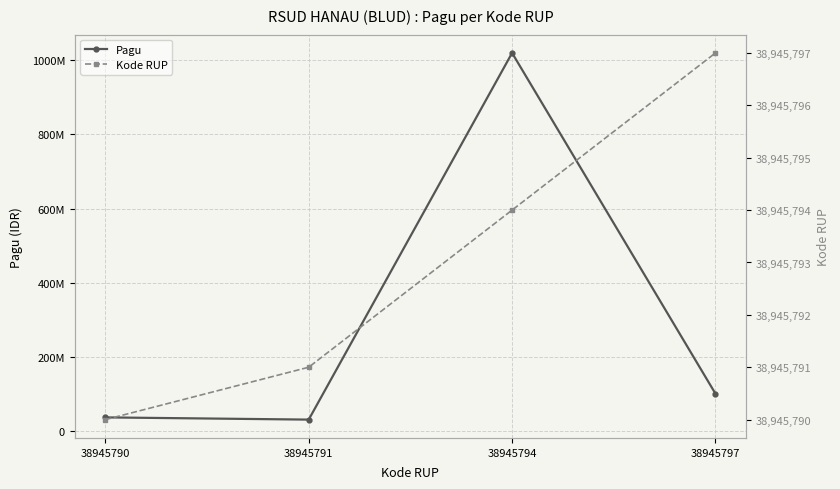

At which category is the sum across all series the highest?

38945794